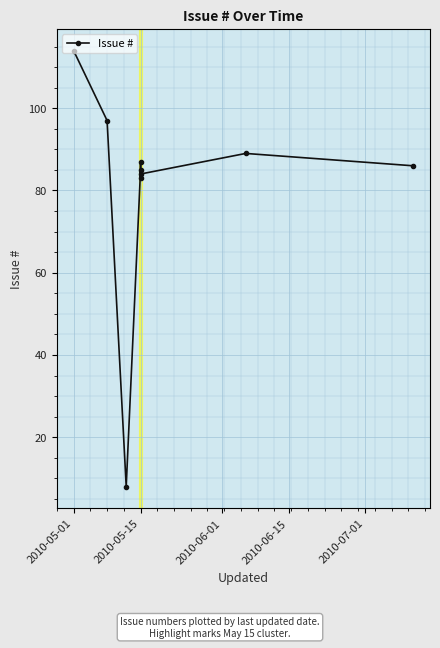

How many lines are shown in the chart?

1